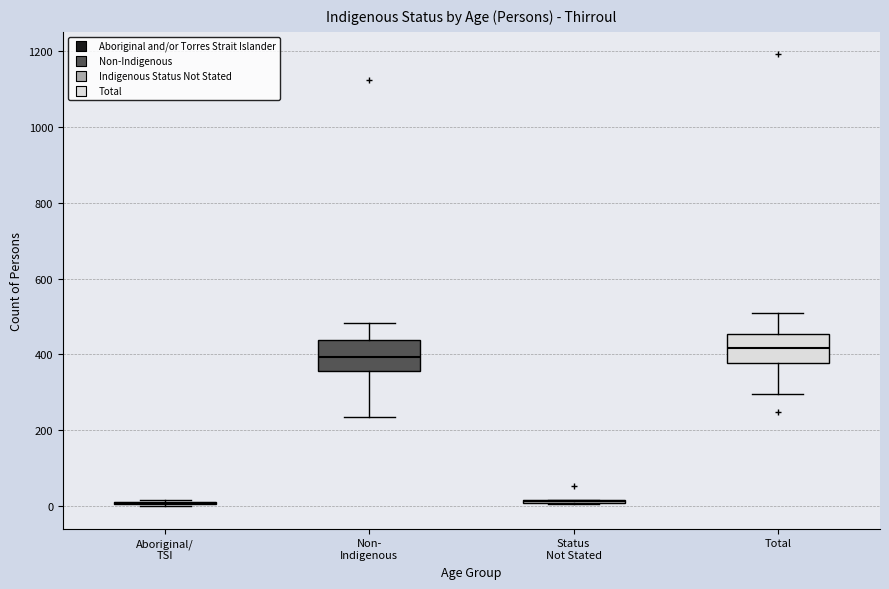

Where does the median line of the box for Non- Indigenous sit on the y-axis? The values are not printed on the chart, so give them approximately, as read against the axis.

400